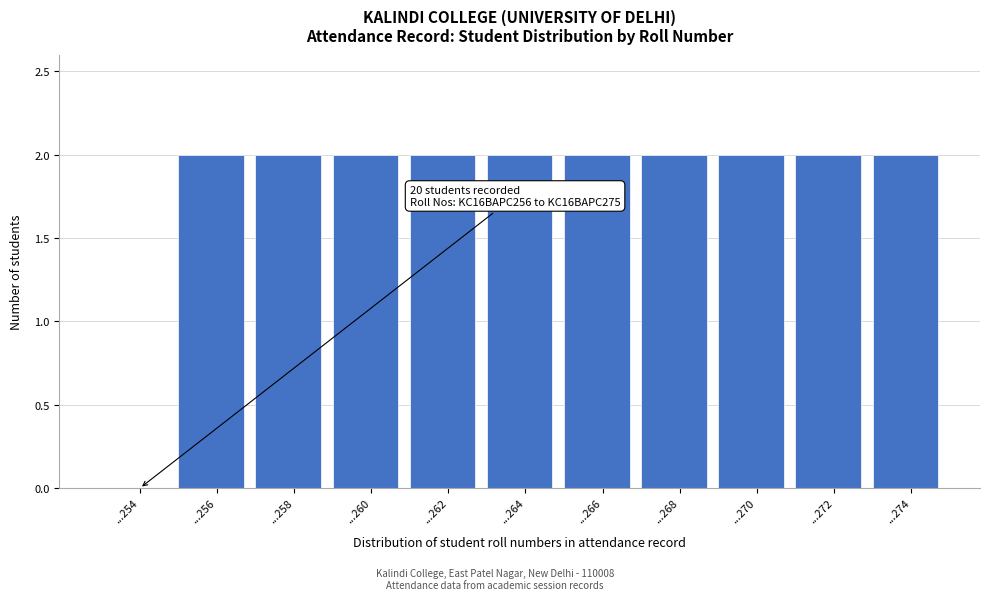

Reading left to right, transcribe all the data shown in this chart.

...254=0	...256=2	...258=2	...260=2	...262=2	...264=2	...266=2	...268=2	...270=2	...272=2	...274=2